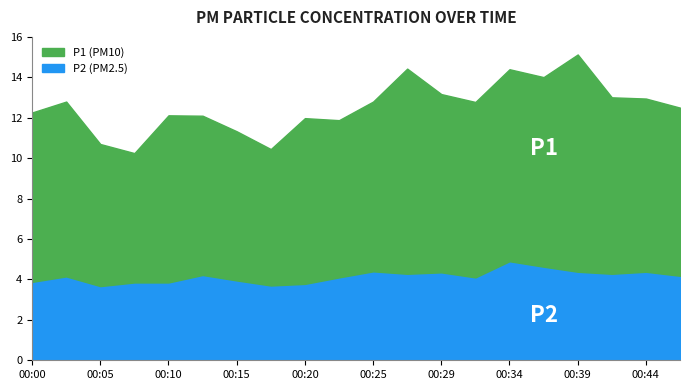

True or false: P2 has more than 0 interior local peaks.

True